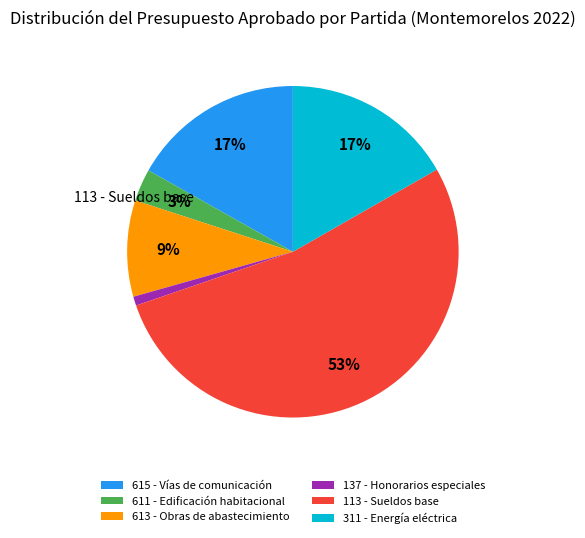

Which category accounts for the majority?

113 - Sueldos base